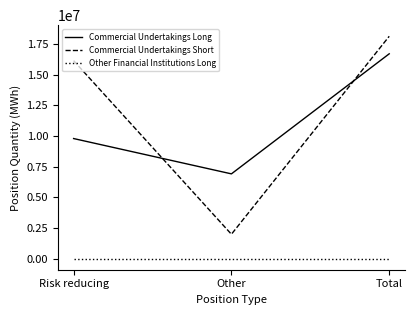

Is it true that Commercial Undertakings Short equals 22429607 at Risk reducing?

False